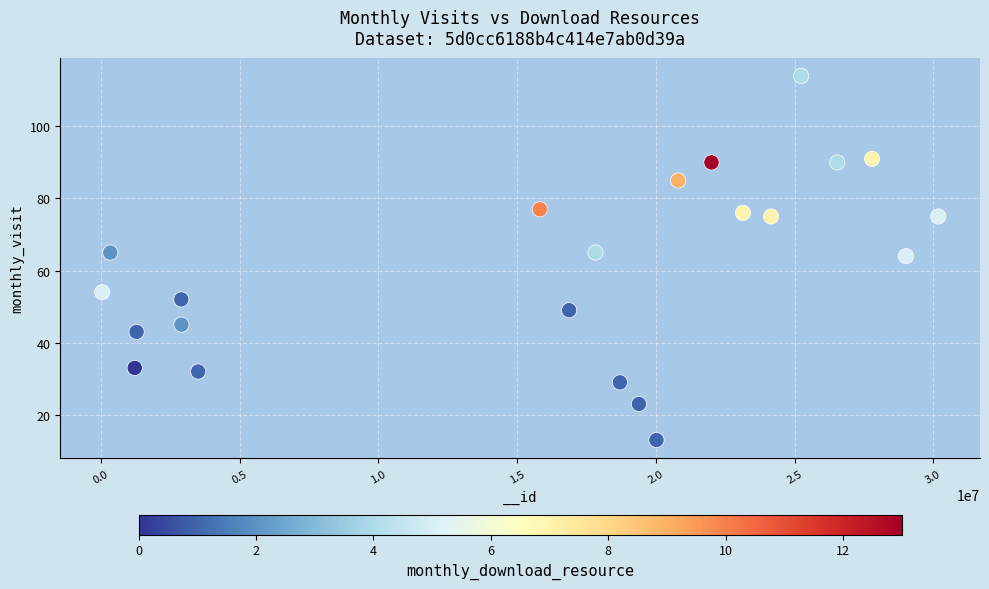

What is the range of X values (max minus min)?

30130110